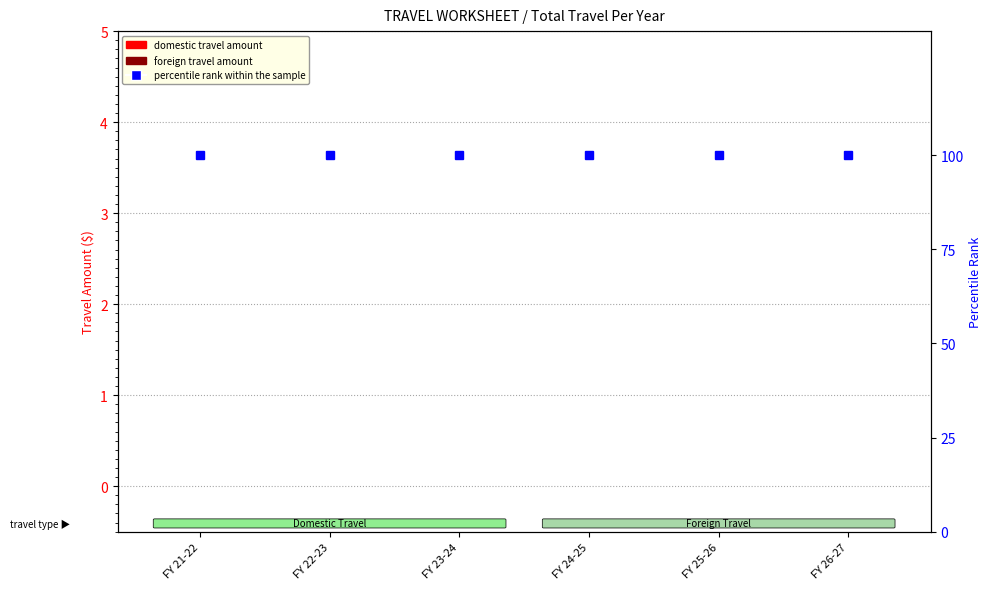

At which label is percentile rank within the sample closest to 100?

FY 21-22